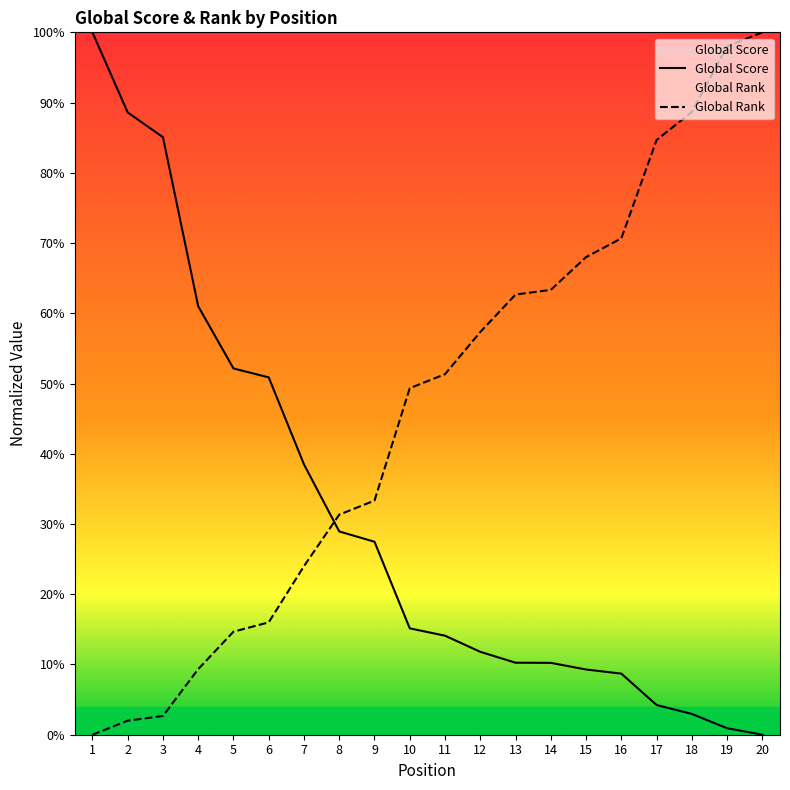

Where do Global Rank and Global Score first cross each other?

7 and 8